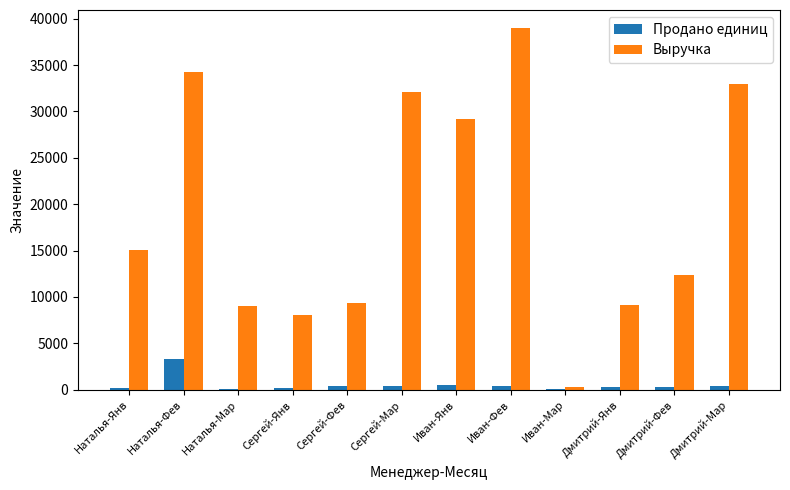

Where is Выручка nearest to the value 19651?

Наталья-Янв